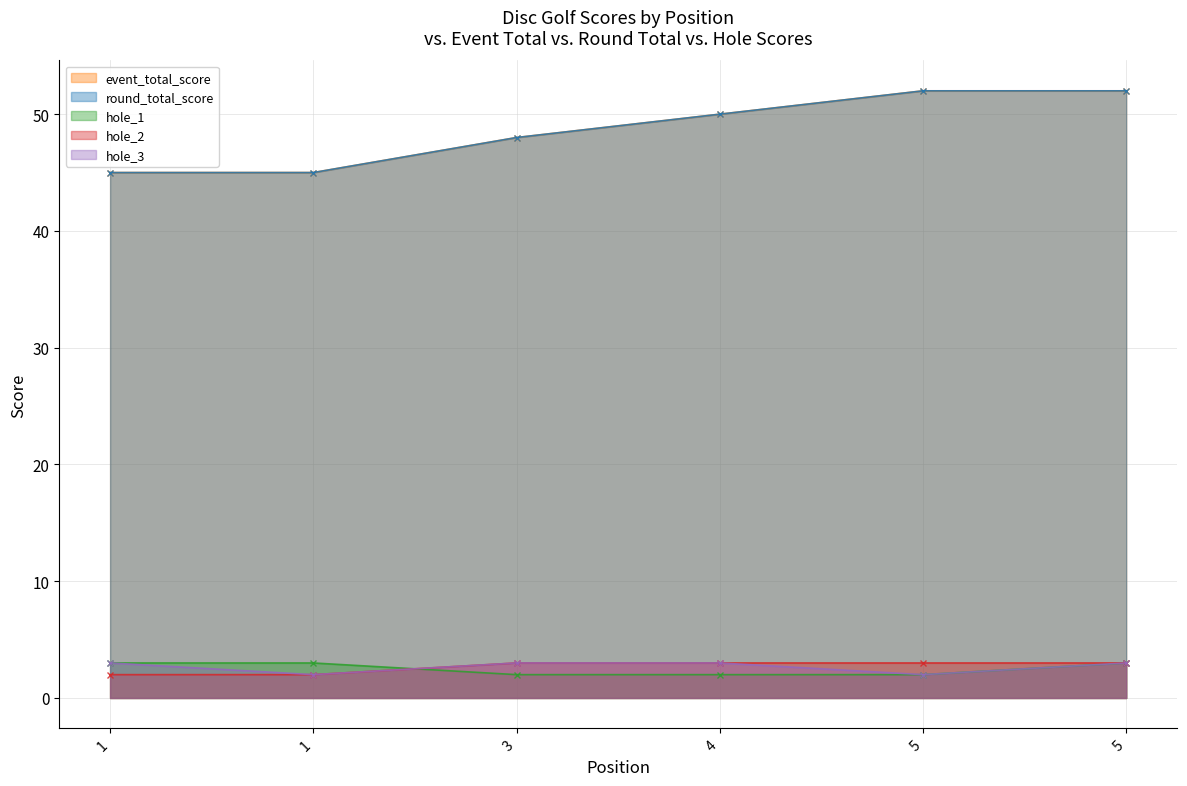

At which label is hole_1 closest to 2?

3